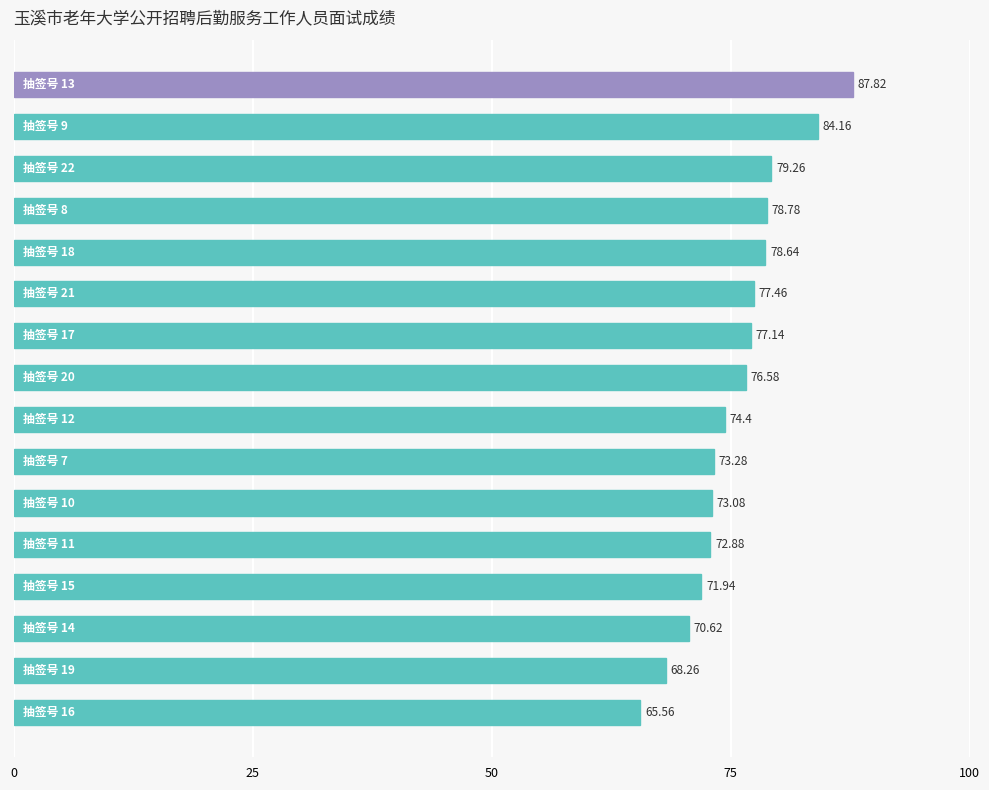

Are the bars horizontal?

Yes